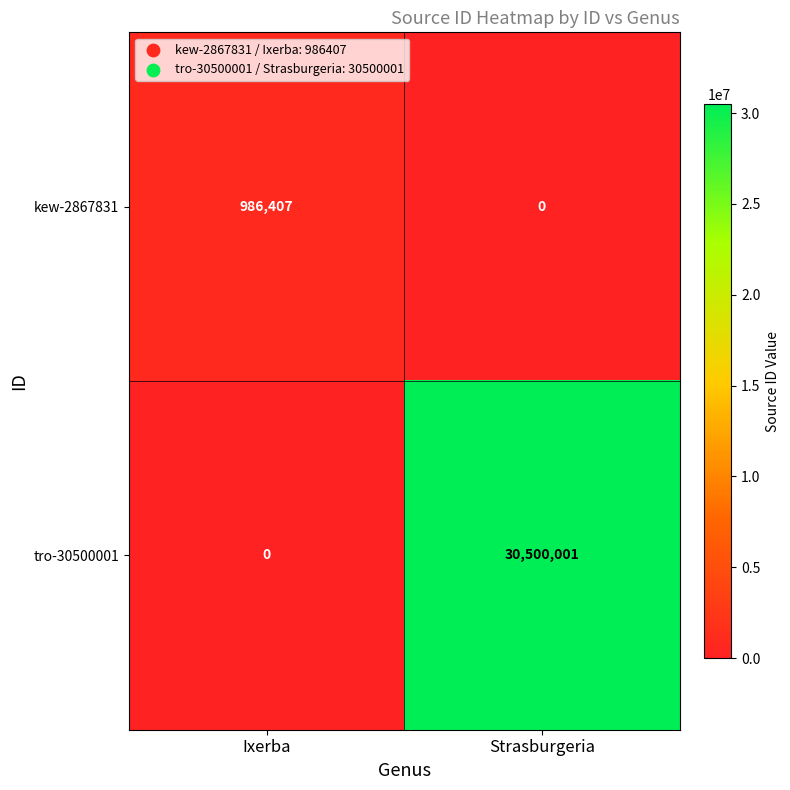

What is the maximum value shown in the chart?

30500001